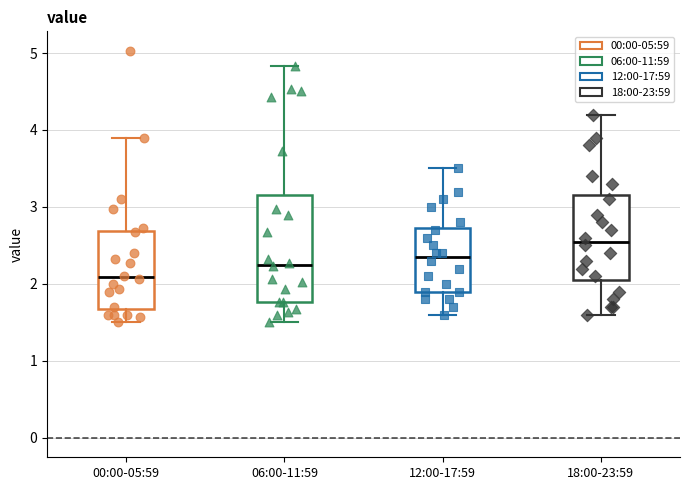

Reading left to right, transcribe this box plot: for each box, give where its median line is, the range the box spans, and where its two whiskers end, as read against the y-axis. The values are not printed on the chart, so give them approximately, as read against the axis.

00:00-05:59: median 2.1, box 1.7 to 2.7, whiskers 1.5 to 3.9
06:00-11:59: median 2.3, box 1.8 to 3.2, whiskers 1.5 to 4.8
12:00-17:59: median 2.4, box 1.9 to 2.7, whiskers 1.6 to 3.5
18:00-23:59: median 2.6, box 2.1 to 3.2, whiskers 1.6 to 4.2